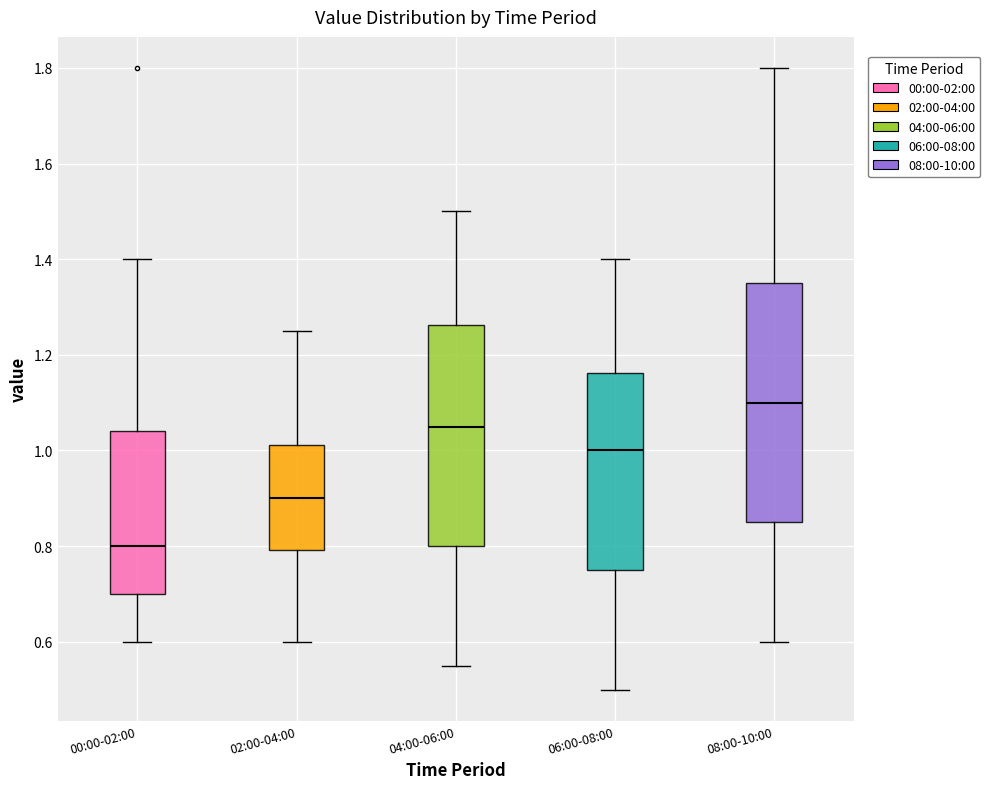

Where is the upper edge of the box for 02:00-04:00 on the y-axis? The values are not printed on the chart, so give them approximately, as read against the axis.

1.02